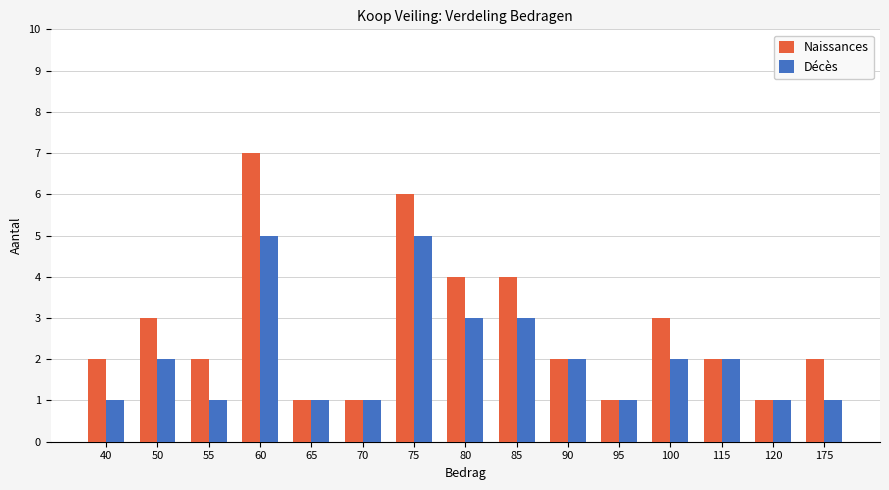

What is the smallest value displayed?

1